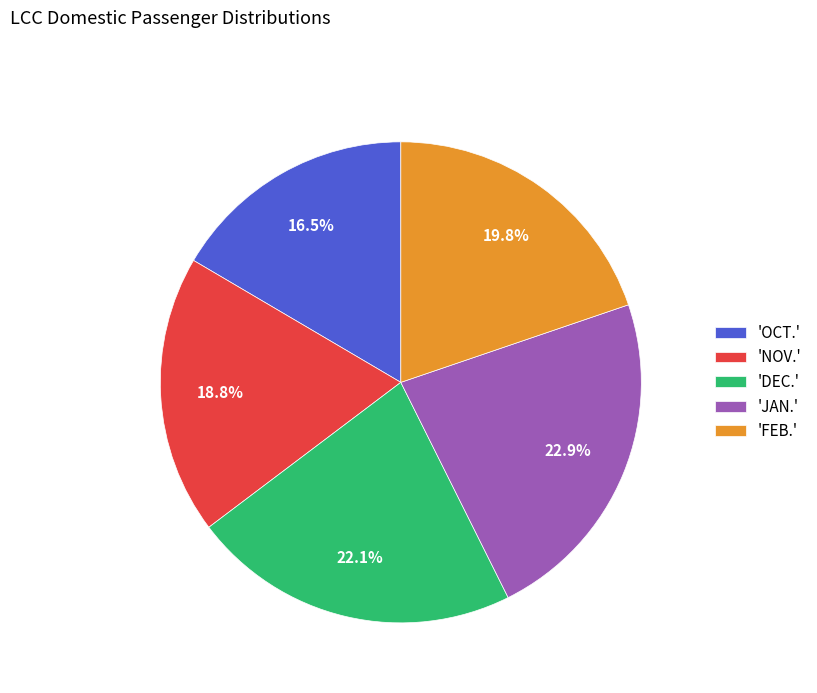

Which slice is the largest?

'JAN.'